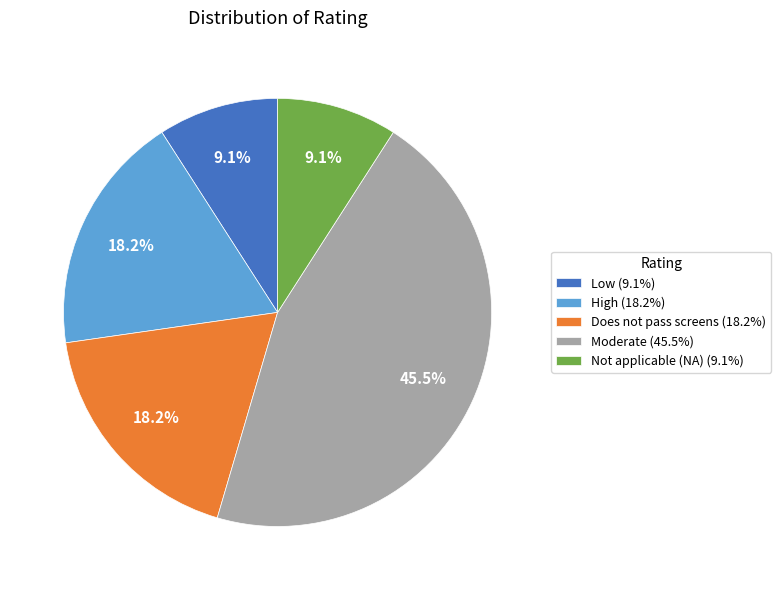

Count the number of slices in the pie.

5